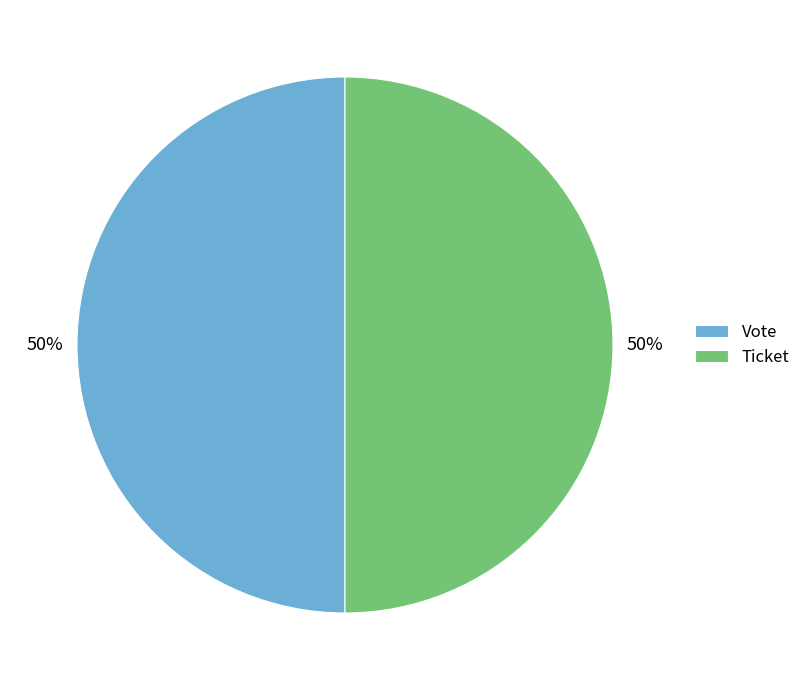

Approximately how many times larger is the value at Ticket compared to Vote?

1.0